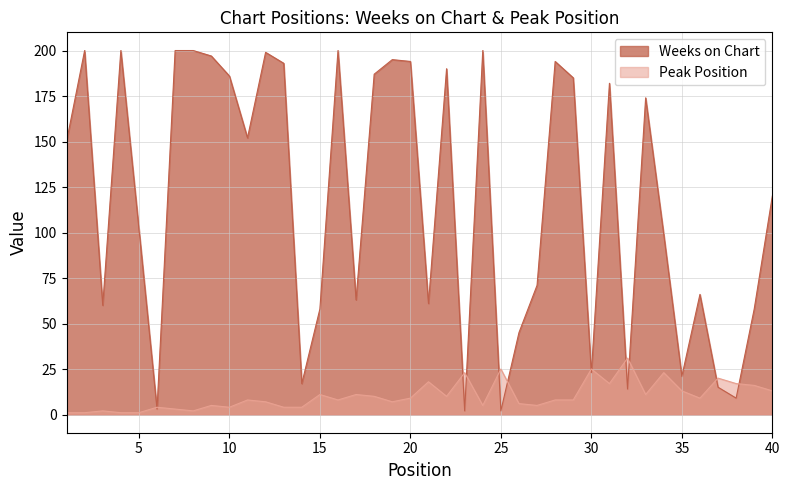

Is the value of Peak Position at 32 greater than the value of Weeks on Chart at 19?

No